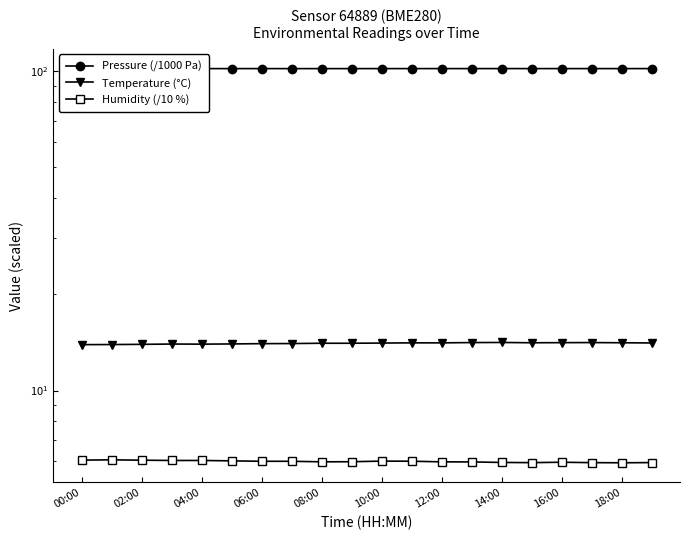

The Humidity (/10 %) series shows 3.6 at 14:00. True or false?

False